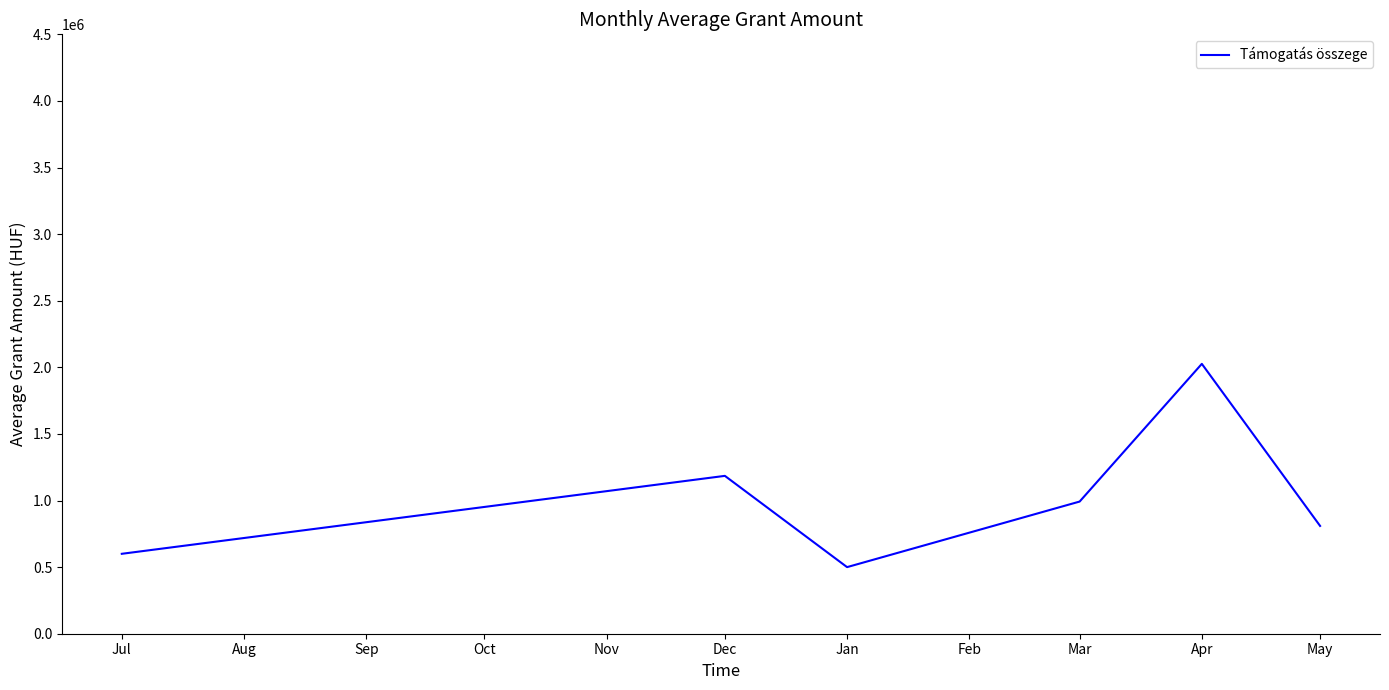

What is the difference between the second highest and minimum values?

685127.0